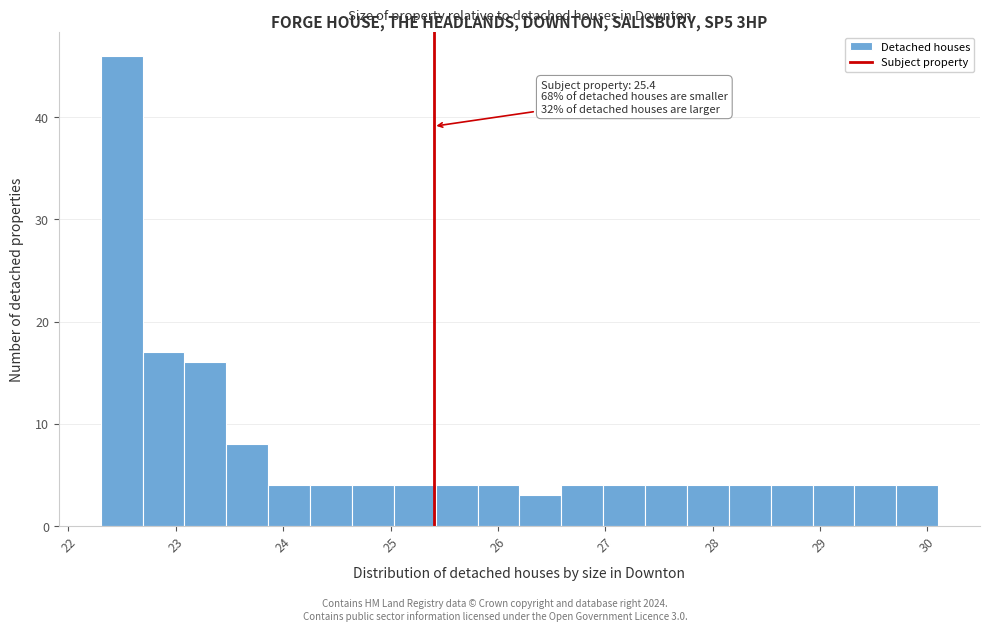

Around what value on the x-axis is the tallest bar? Give the approximate position of its centre, as read against the axis.

22.5